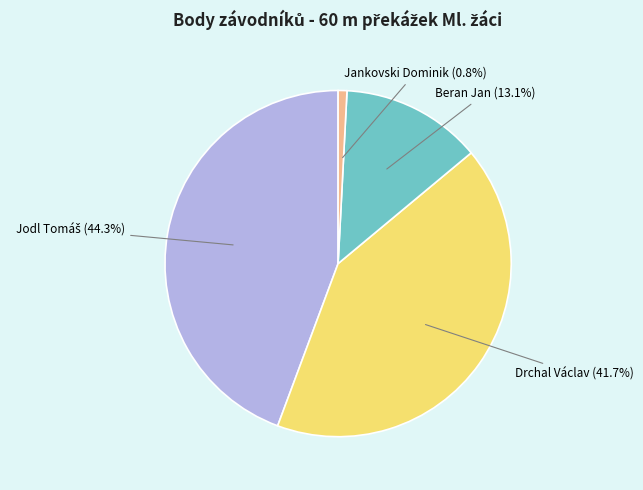

Approximately how many times larger is the value at Beran Jan compared to Drchal Václav?

0.3